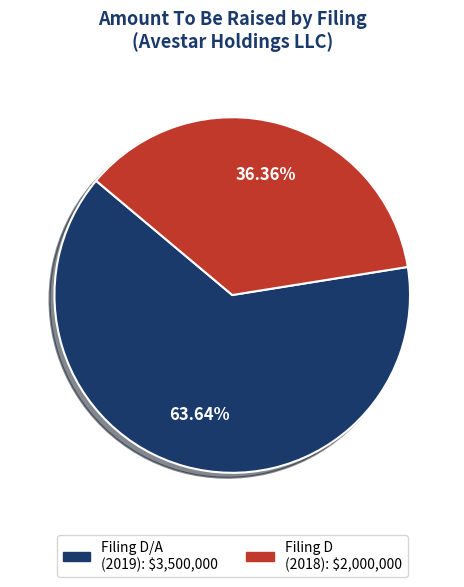

Is there any slice that represents more than half of the pie?

Yes